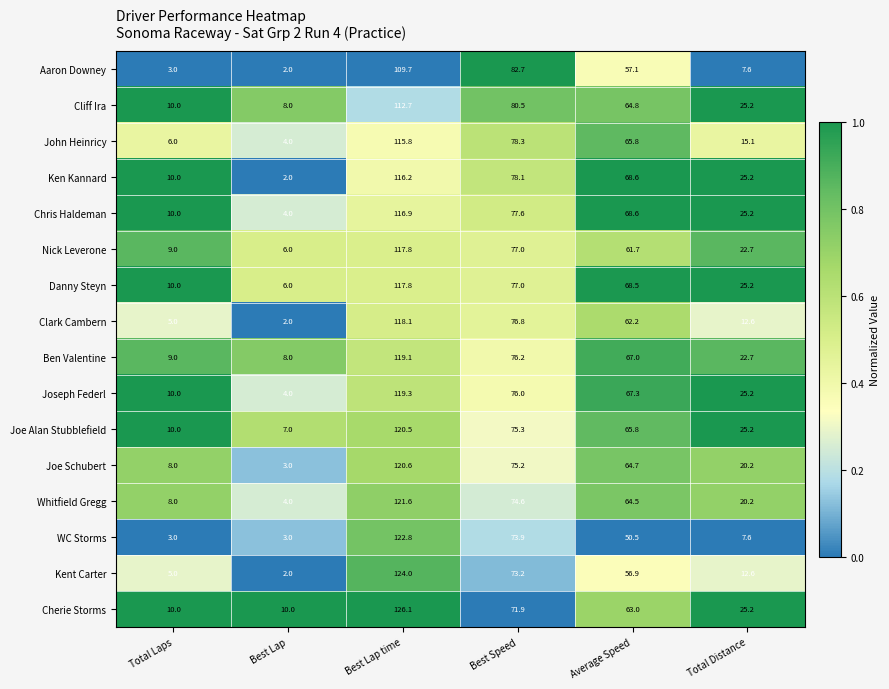

At which label does Joe Alan Stubblefield reach its peak?

Best Lap time